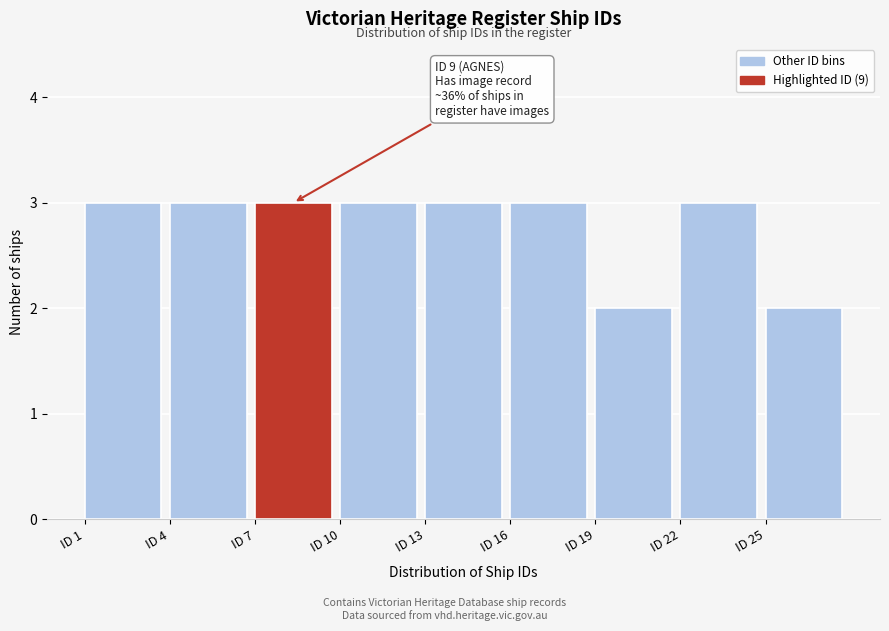

Reading left to right, extract all data points from this chart.

3	3	3	3	3	3	2	3	2